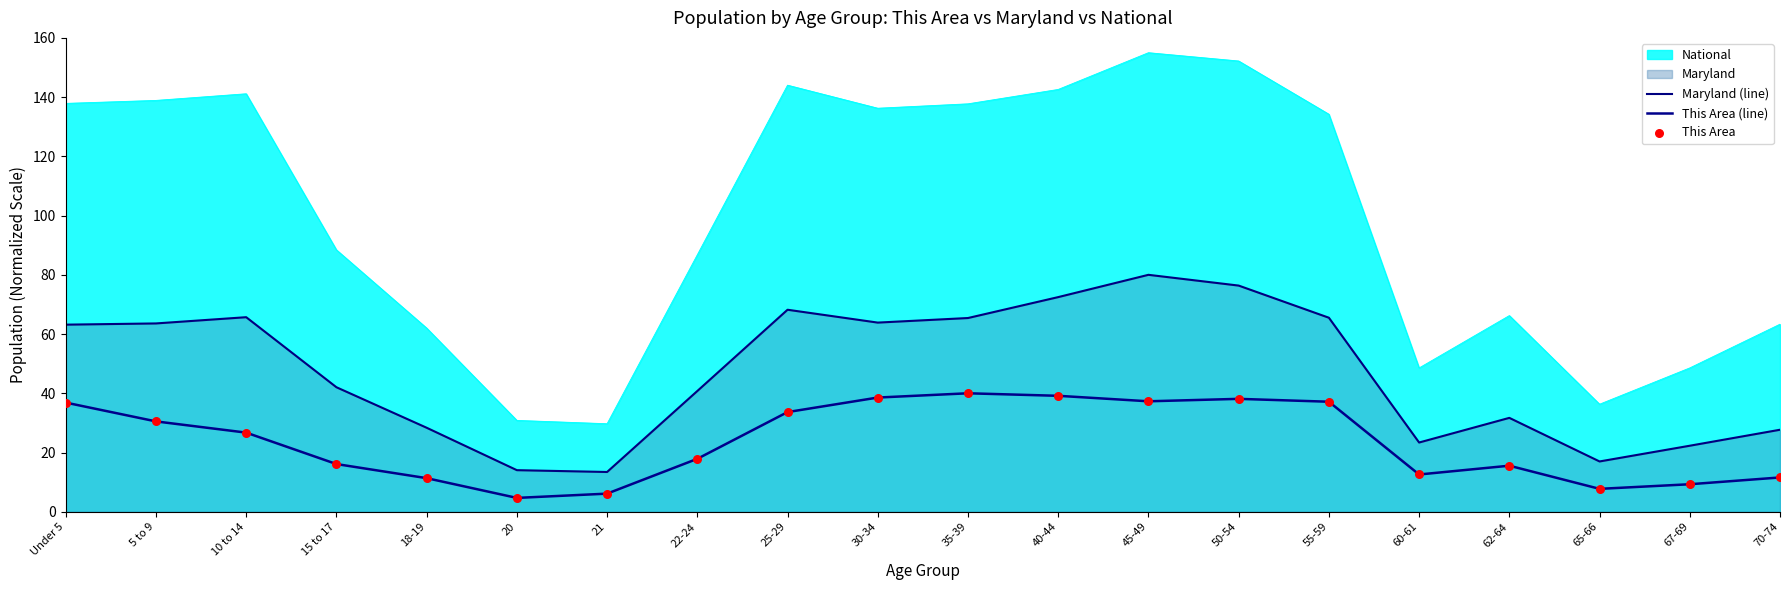

How many lines are shown in the chart?

3